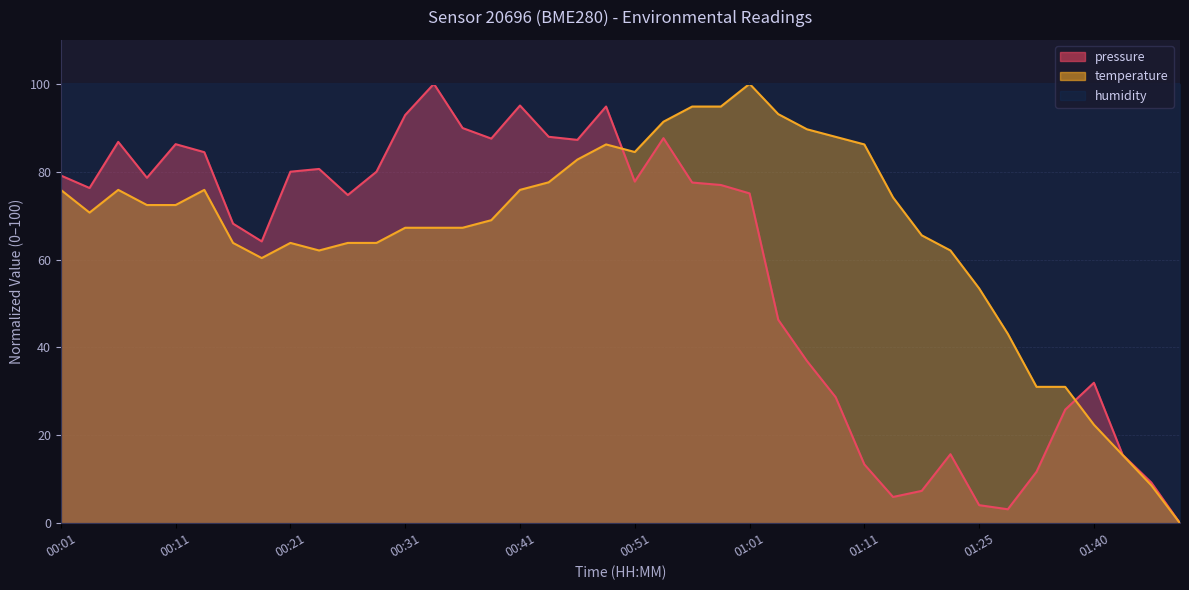

At which category does temperature reach its first local peak?

00:06